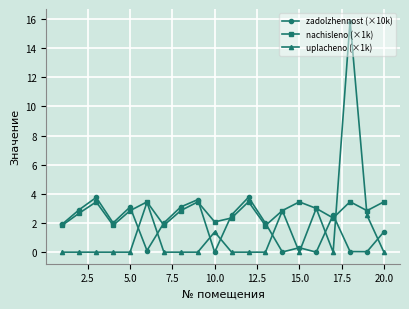

Rank the series by their average value, from highest to lowest.

nachisleno (×1k), zadolzhennost (×10k), uplacheno (×1k)